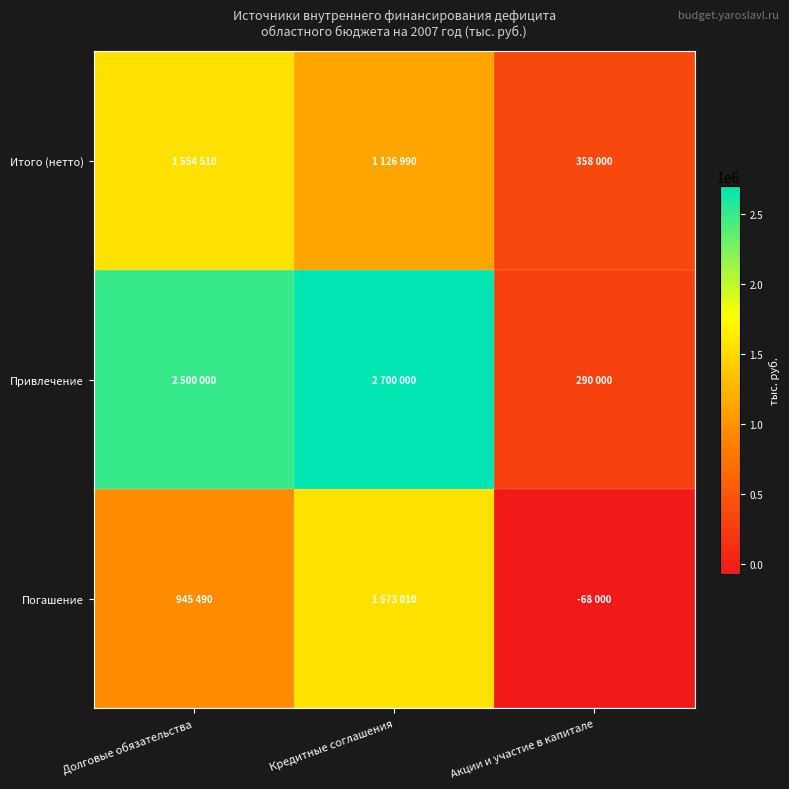

Between Кредитные соглашения and Акции и участие в капитале, which is larger?

Кредитные соглашения